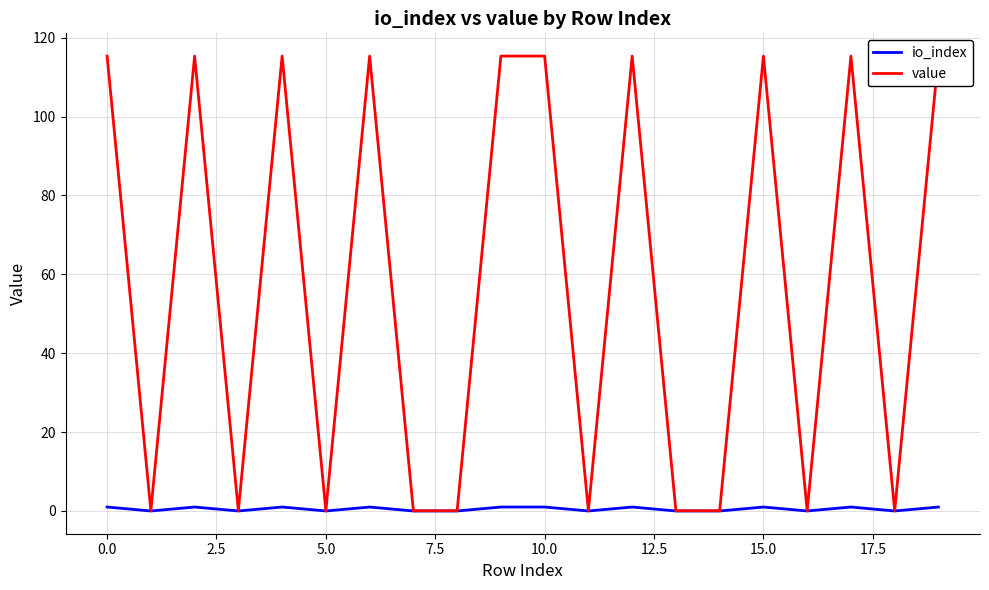

What is the difference between the maximum and second lowest values in the value series?

115.3